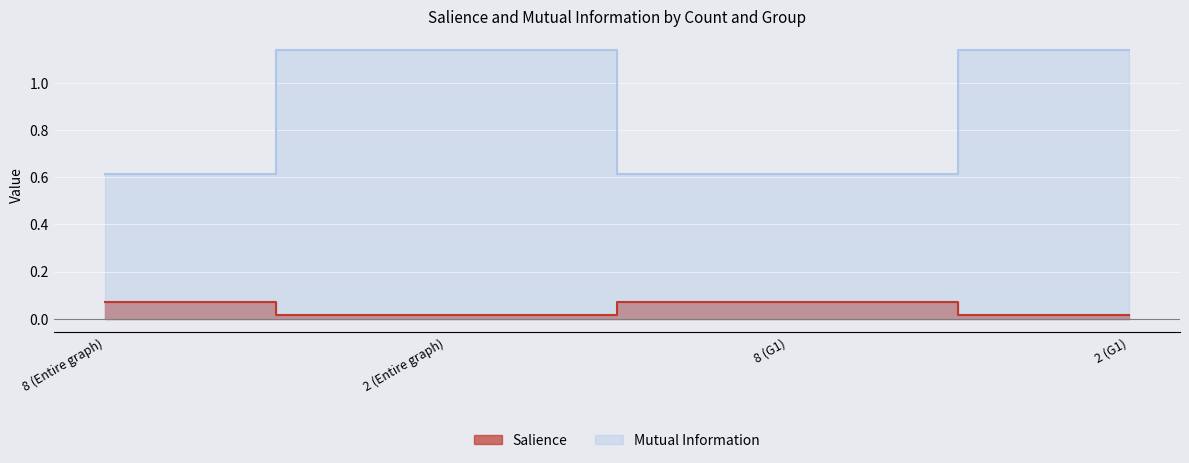

What is the maximum value for Salience?

0.1